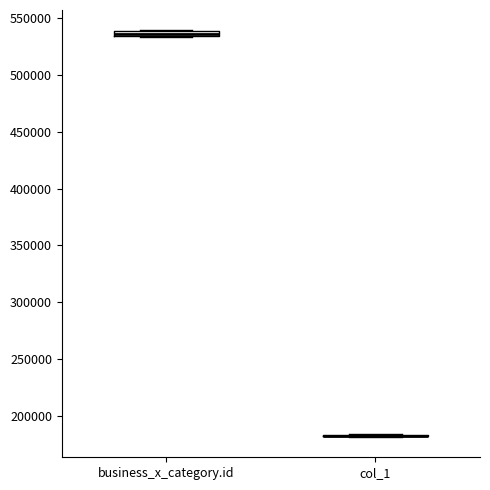

Where is the lower edge of the box for business_x_category.id on the y-axis? The values are not printed on the chart, so give them approximately, as read against the axis.

535000